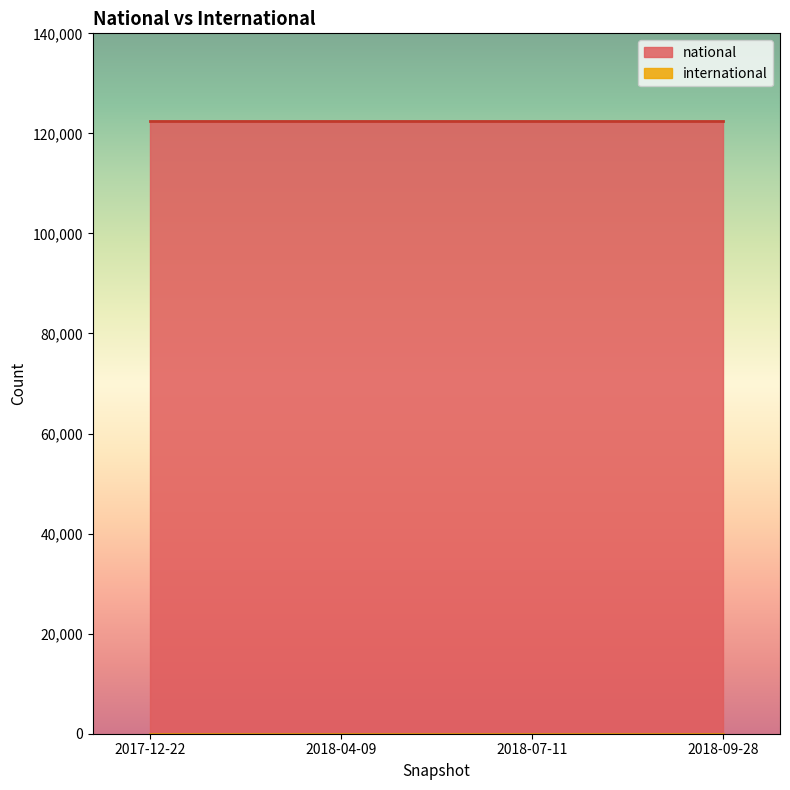

Reading left to right, transcribe all the data shown in this chart.

national: 2017-12-22=122454	2018-04-09=122454	2018-07-11=122454	2018-09-28=122454
international: 2017-12-22=0	2018-04-09=0	2018-07-11=0	2018-09-28=0